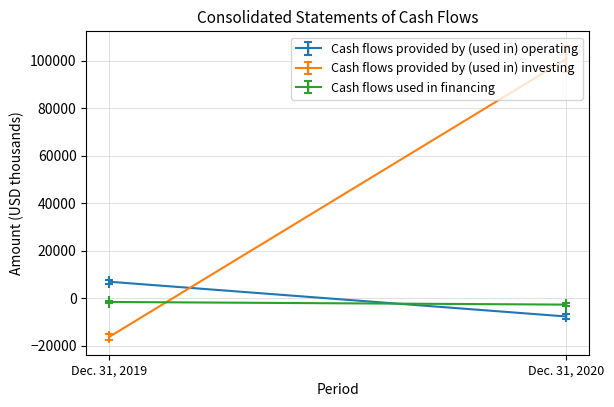

Is this an area chart (filled region under the line)?

No